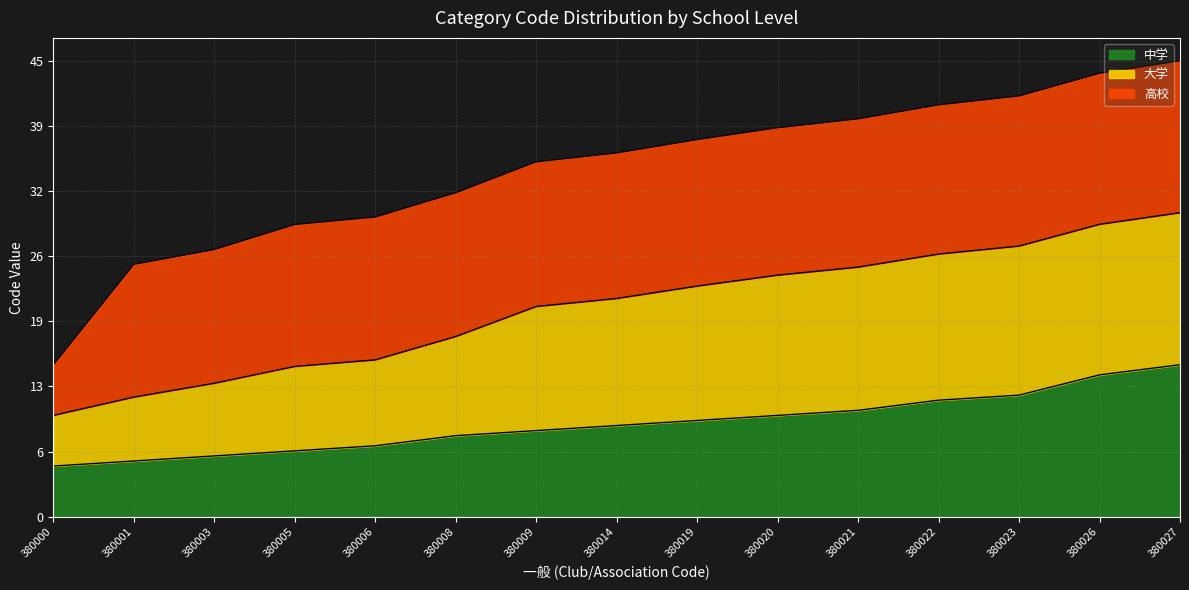

Is the value of 大学 at 380005 greater than the value of 中学 at 380027?

No